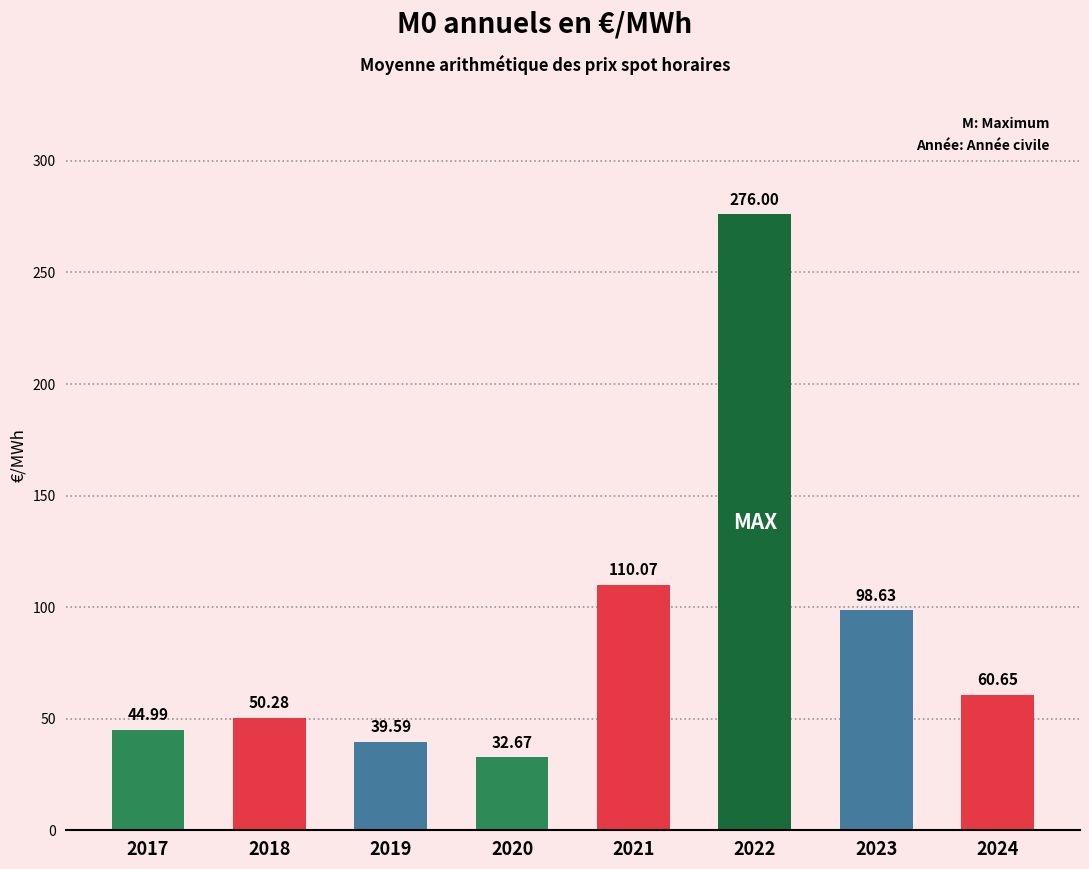

The chart shows a value of 85.1 at 2024. True or false?

False